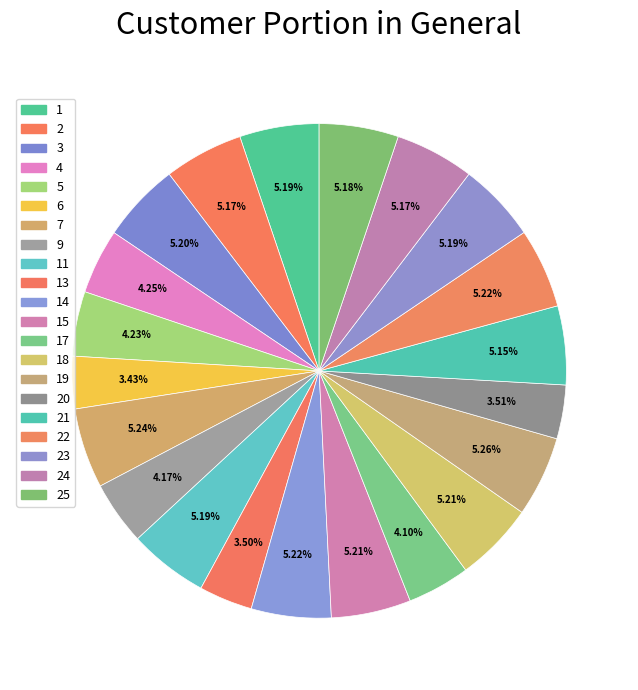

To the nearest percent, what is the difference between the largest and smallest slice percentages?

2%